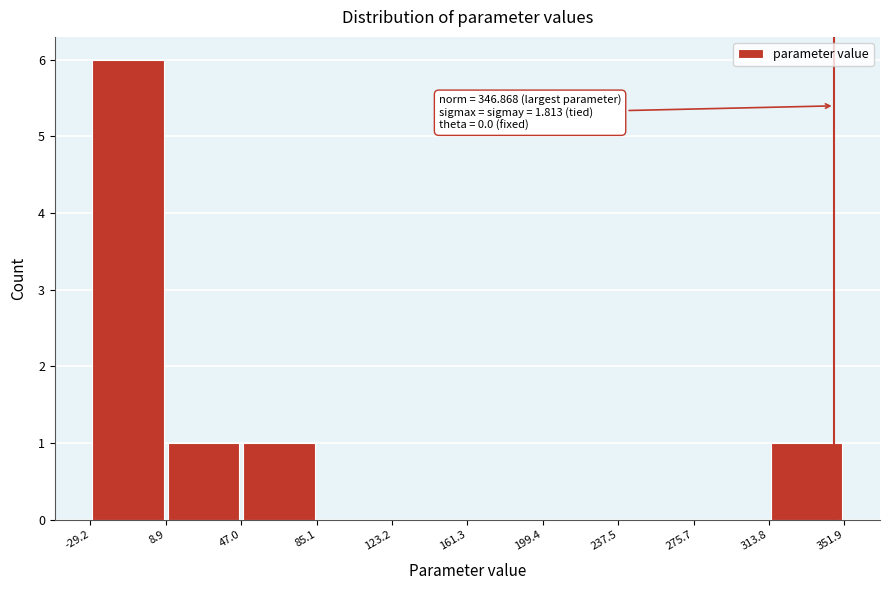

Which range on the x-axis has the tallest bar?

-29.2 to 8.9